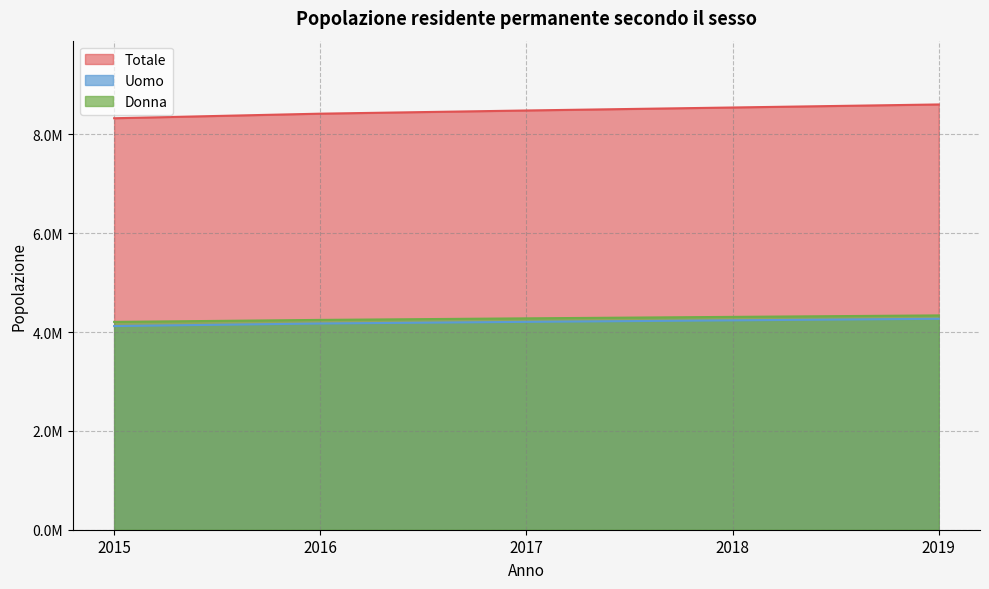

How many data points in Donna are above 4277696?

2